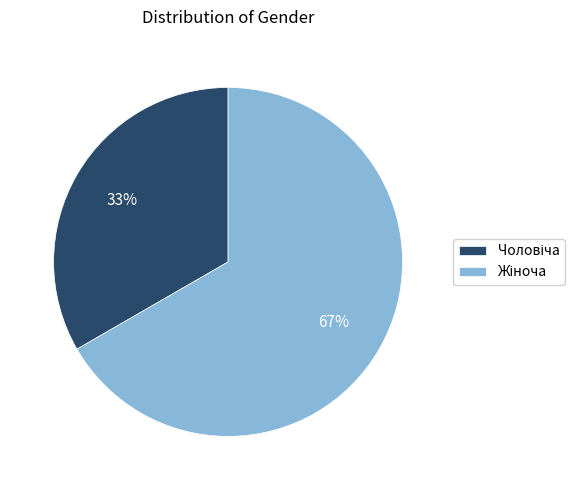

Is there a majority slice in this chart?

Yes